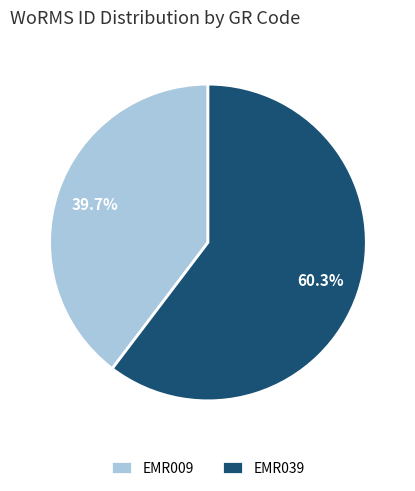

Which has a higher value, EMR009 or EMR039?

EMR039